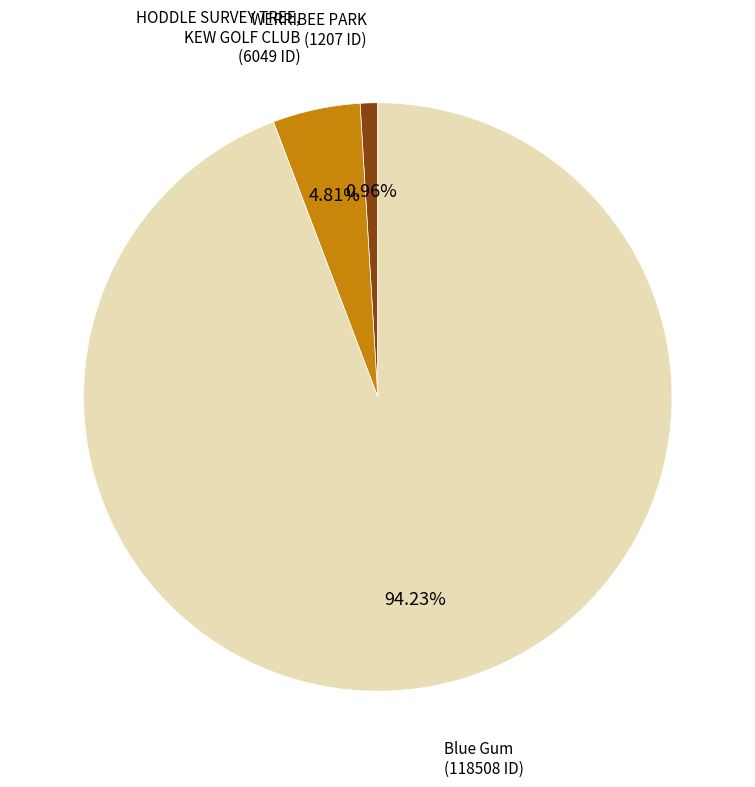

Is there any slice that represents more than half of the pie?

Yes